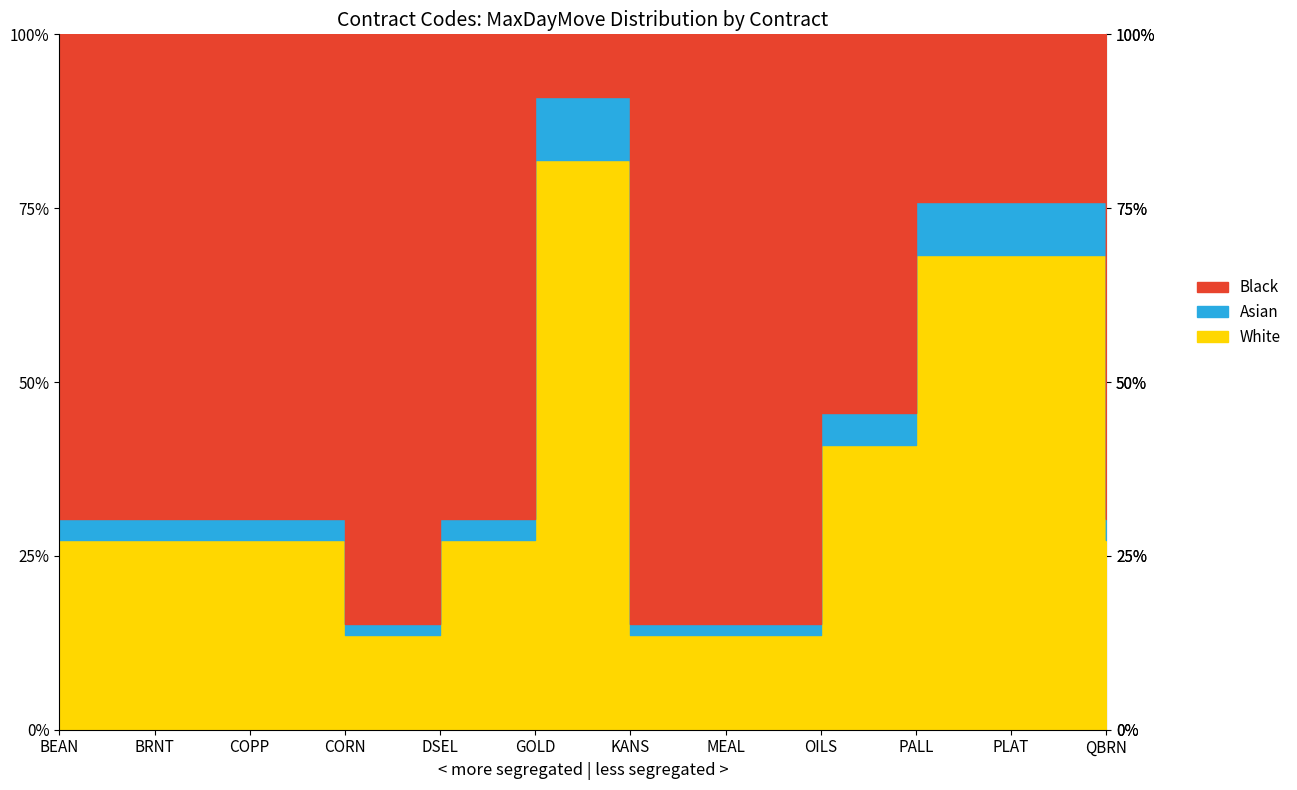

What is the difference between the maximum and minimum values?

0.8